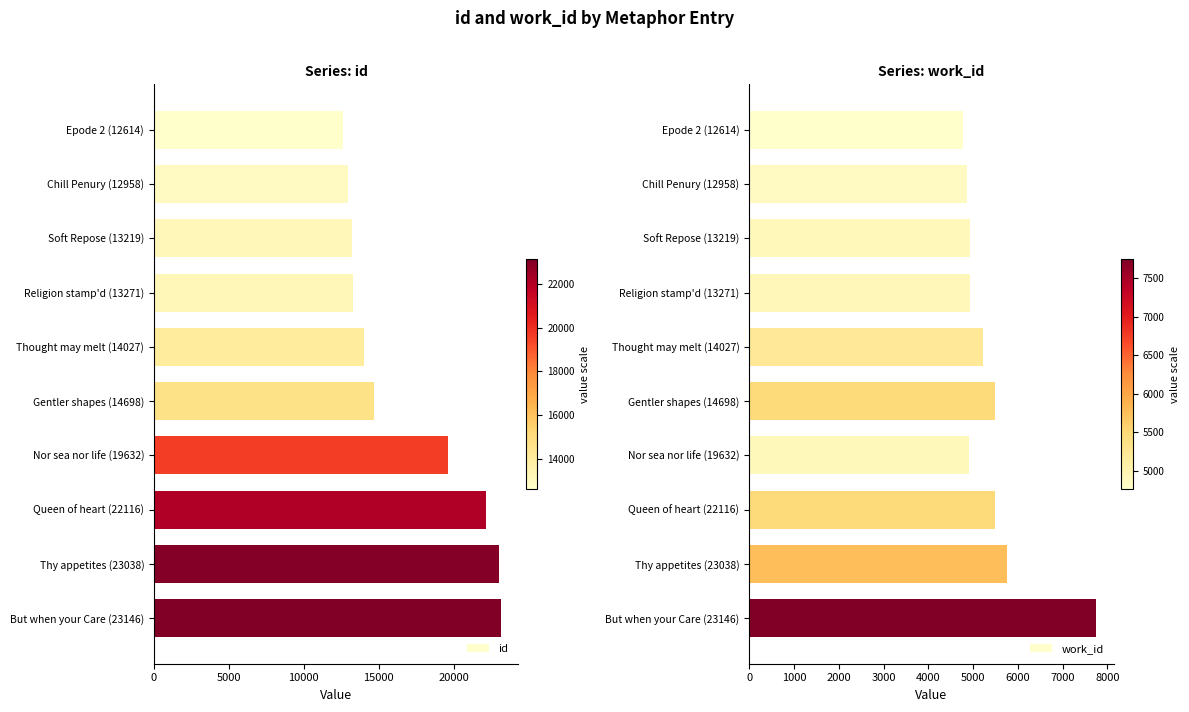

At which label is id closest to 17880?

Nor sea nor life (19632)